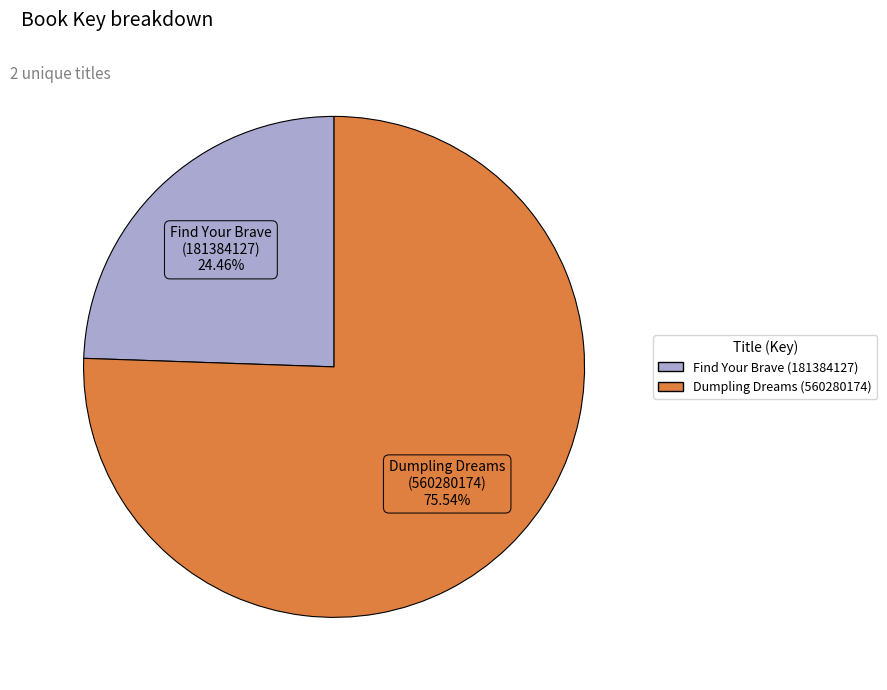

To the nearest percent, what percentage of the pie is Find Your Brave (181384127)?

24%